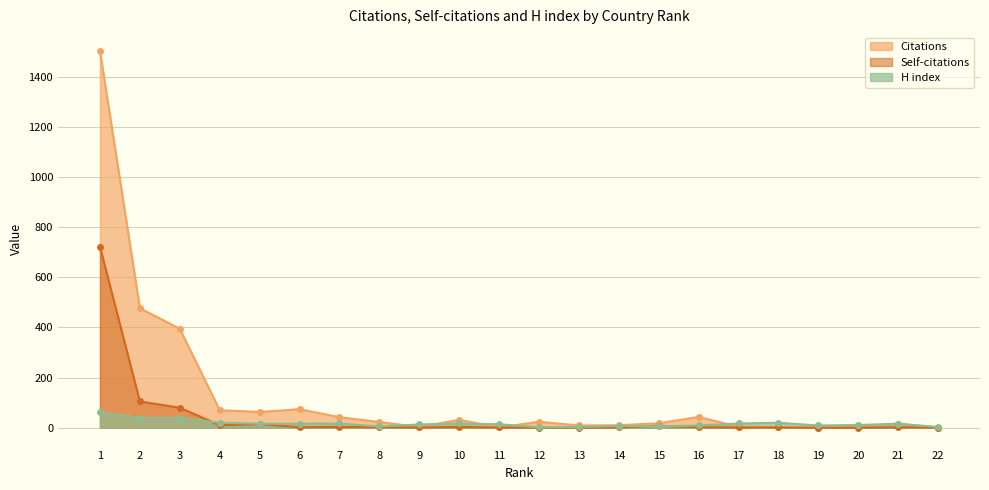

What is the difference between the highest and lowest values at 11?

13